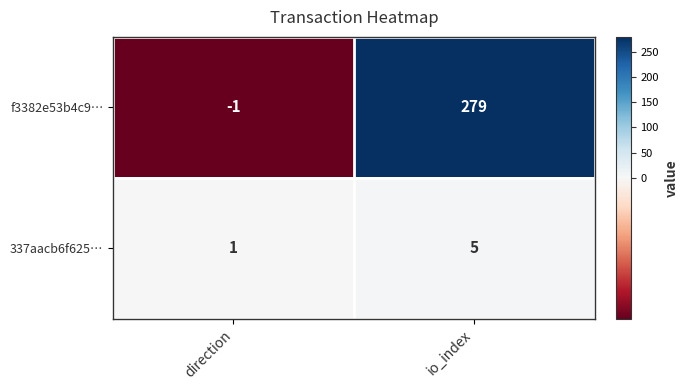

Reading left to right, transcribe all the data shown in this chart.

f3382e53b4c9…: -1	279
337aacb6f625…: 1	5